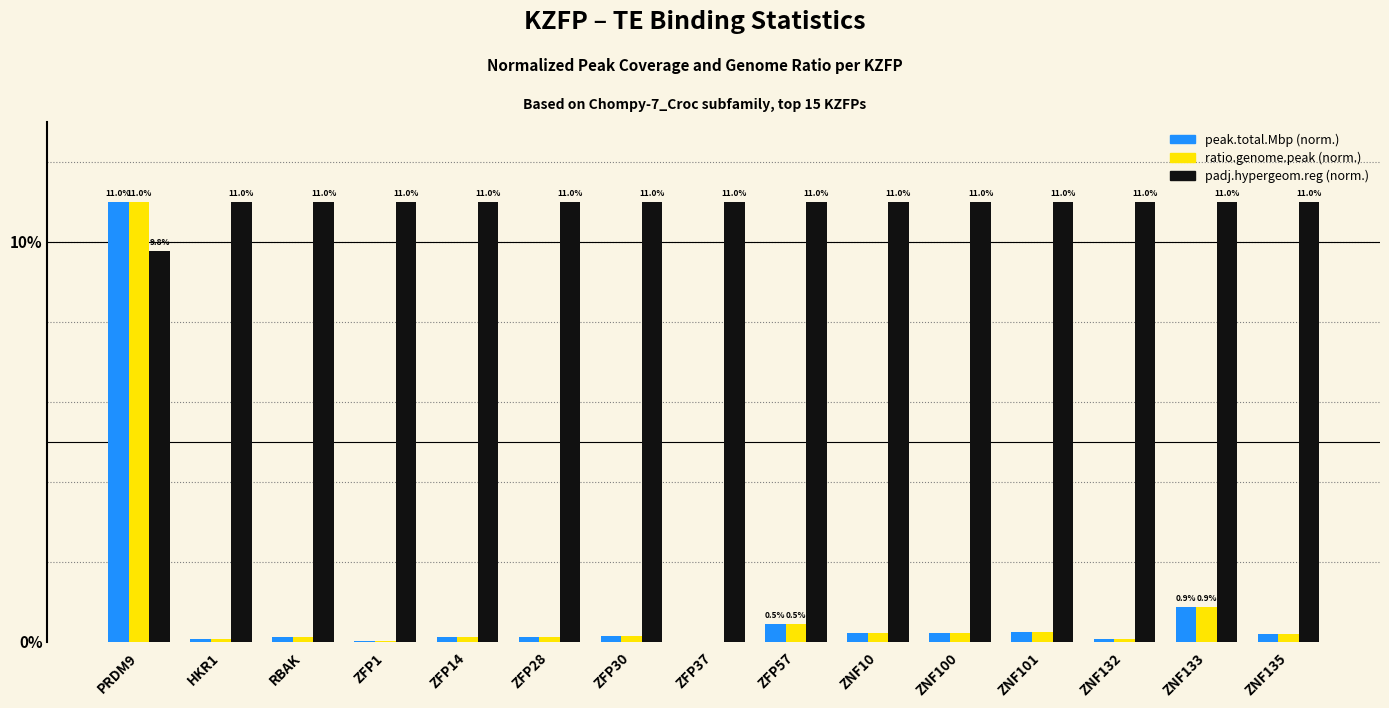

At which category is the sum across all series the highest?

PRDM9